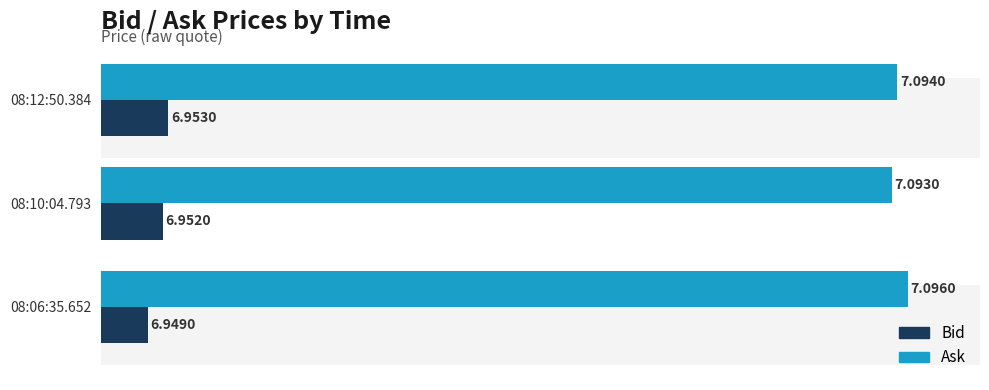

What is the maximum value shown in the chart?

7.1